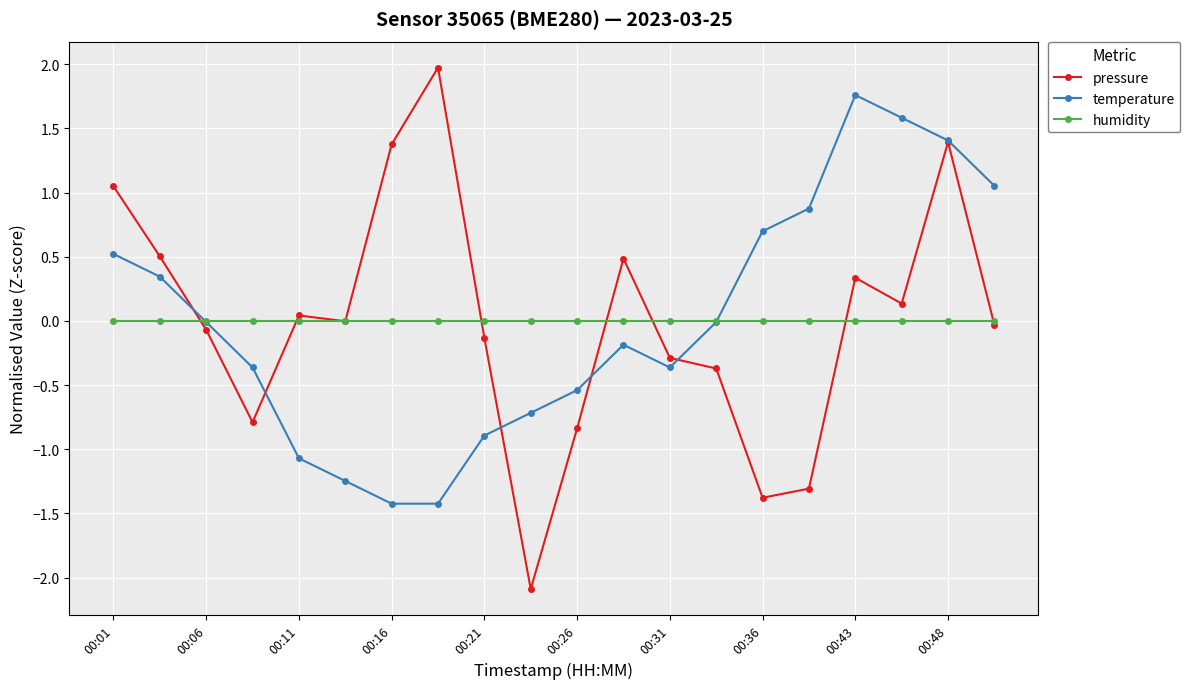

What is the smallest value displayed?

-2.1